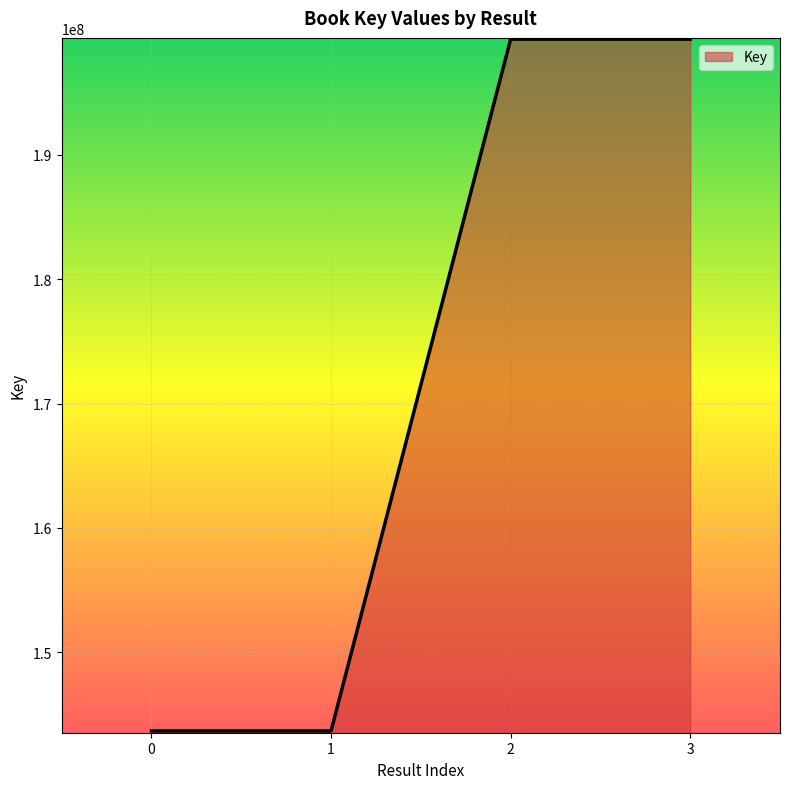

What is the difference between the maximum and minimum values?

55649822